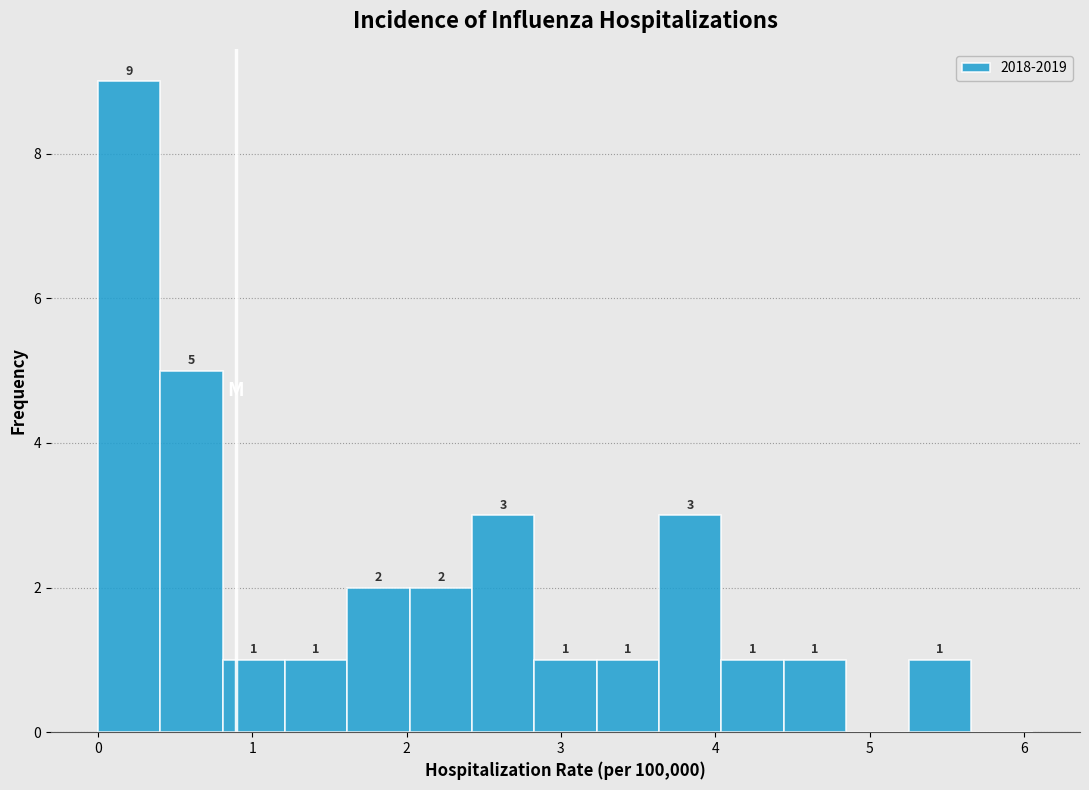

Over which range of the x-axis is the bar tallest?

0.0 to 0.4